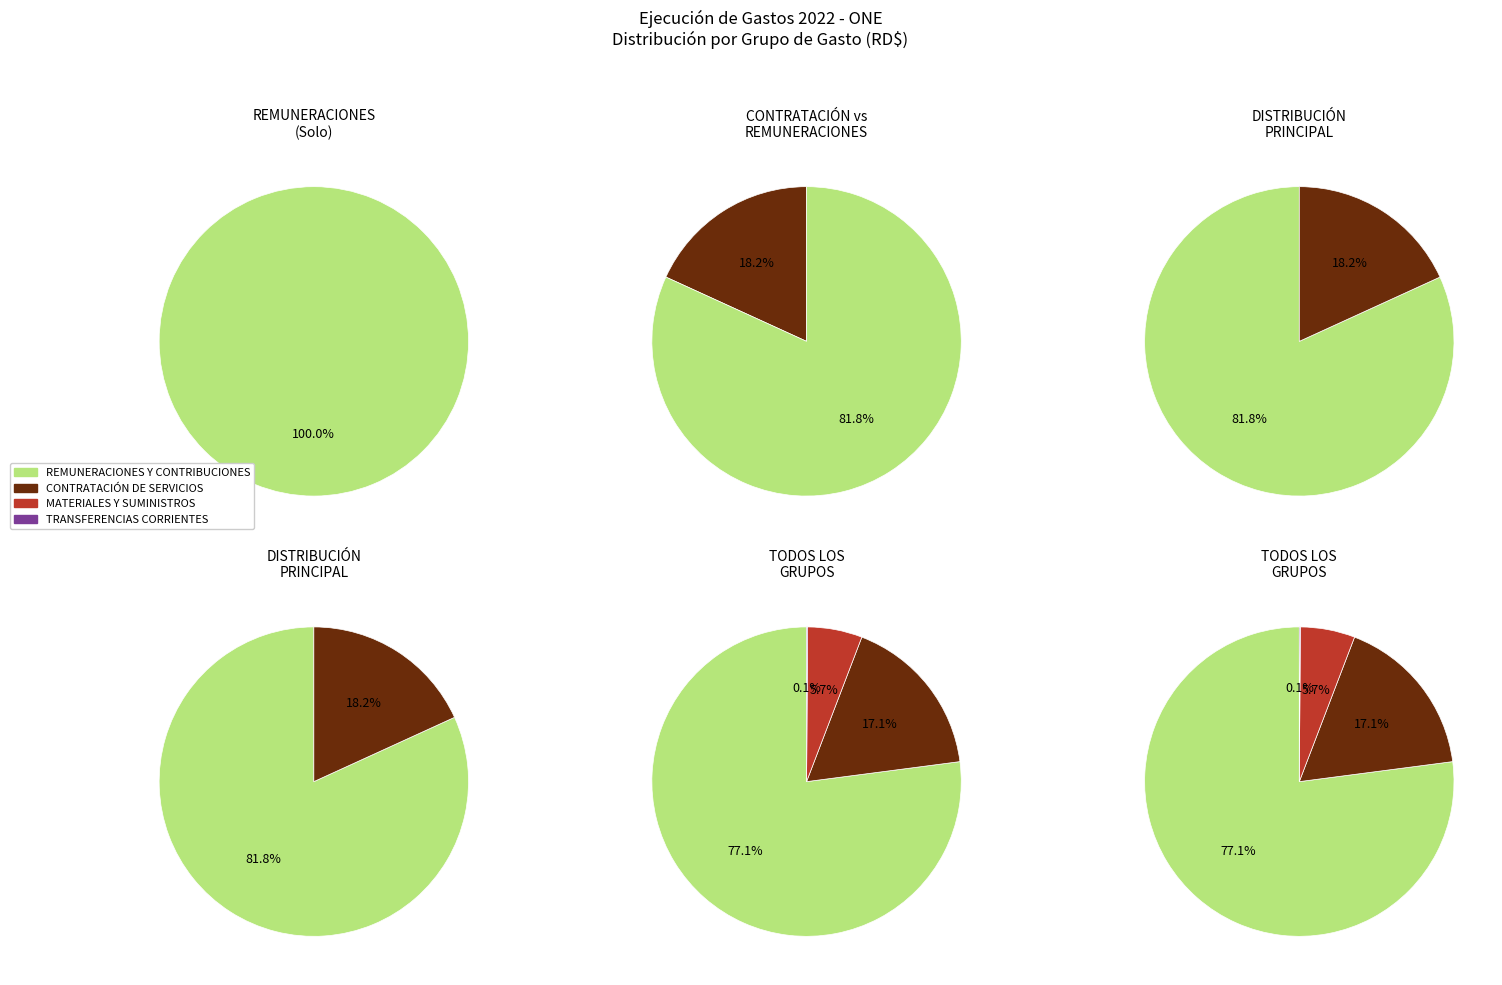

To the nearest percent, what percentage of the pie is CONTRATACIÓN DE SERVICIOS?

17%